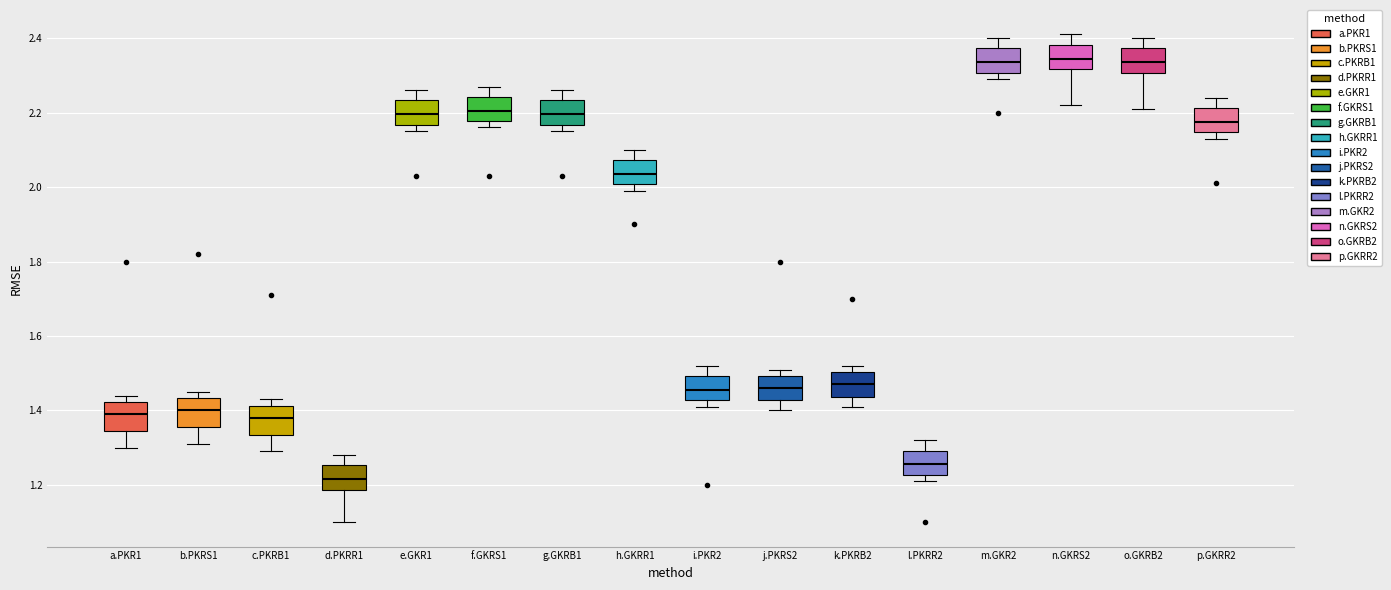

Reading left to right, read every box against the y-axis: the position of its median line, the range the box covers, and the ends of its whiskers. The values are not printed on the chart, so give them approximately, as read against the axis.

a.PKR1: median 1.40, box 1.34 to 1.42, whiskers 1.30 to 1.44
b.PKRS1: median 1.40, box 1.36 to 1.44, whiskers 1.32 to 1.46
c.PKRB1: median 1.38, box 1.34 to 1.42, whiskers 1.30 to 1.44
d.PKRR1: median 1.22, box 1.18 to 1.26, whiskers 1.10 to 1.28
e.GKR1: median 2.20, box 2.16 to 2.24, whiskers 2.16 (just below the box's lower edge) to 2.26
f.GKRS1: median 2.20, box 2.18 to 2.24, whiskers 2.16 to 2.28
g.GKRB1: median 2.20, box 2.16 to 2.24, whiskers 2.16 (just below the box's lower edge) to 2.26
h.GKRR1: median 2.04, box 2.00 to 2.08, whiskers 2.00 (just below the box's lower edge) to 2.10
i.PKR2: median 1.46, box 1.42 to 1.50, whiskers 1.42 (just below the box's lower edge) to 1.52
j.PKRS2: median 1.46, box 1.42 to 1.50, whiskers 1.40 to 1.52
k.PKRB2: median 1.48, box 1.44 to 1.50, whiskers 1.42 to 1.52
l.PKRR2: median 1.26, box 1.22 to 1.30, whiskers 1.22 (just below the box's lower edge) to 1.32
m.GKR2: median 2.34, box 2.30 to 2.38, whiskers 2.30 (just below the box's lower edge) to 2.40
n.GKRS2: median 2.34, box 2.32 to 2.38, whiskers 2.22 to 2.42
o.GKRB2: median 2.34, box 2.30 to 2.38, whiskers 2.22 to 2.40
p.GKRR2: median 2.18, box 2.14 to 2.22, whiskers 2.14 (just below the box's lower edge) to 2.24